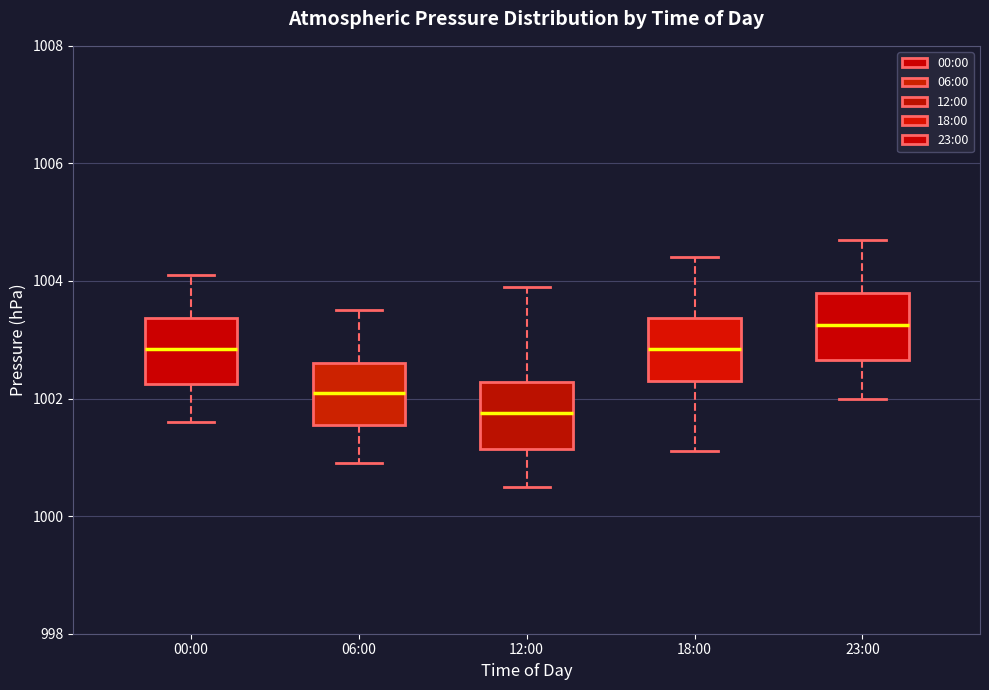

Reading left to right, read every box against the y-axis: the position of its median line, the range the box covers, and the ends of its whiskers. The values are not printed on the chart, so give them approximately, as read against the axis.

00:00: median 1002.8, box 1002.2 to 1003.4, whiskers 1001.6 to 1004.2
06:00: median 1002.2, box 1001.6 to 1002.6, whiskers 1001.0 to 1003.6
12:00: median 1001.8, box 1001.2 to 1002.2, whiskers 1000.6 to 1004.0
18:00: median 1002.8, box 1002.4 to 1003.4, whiskers 1001.2 to 1004.4
23:00: median 1003.2, box 1002.6 to 1003.8, whiskers 1002.0 to 1004.8